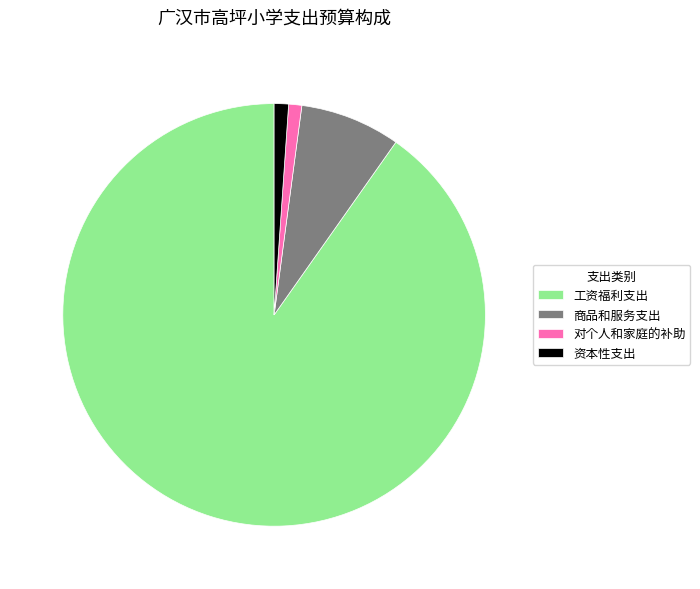

Which slice represents more than half of the pie?

工资福利支出